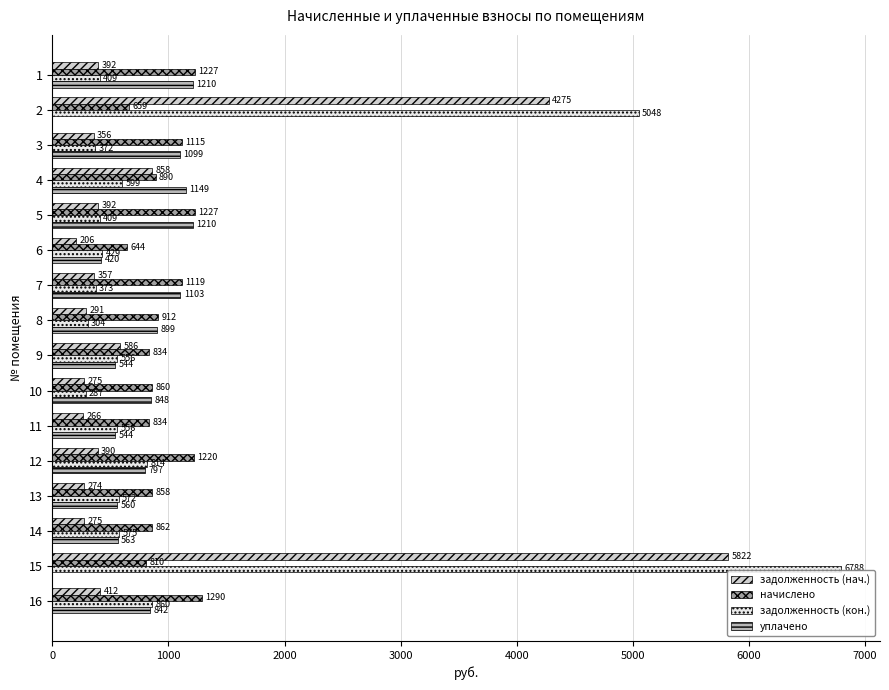

Between 1 and 13, which series saw the biggest shift?

уплачено